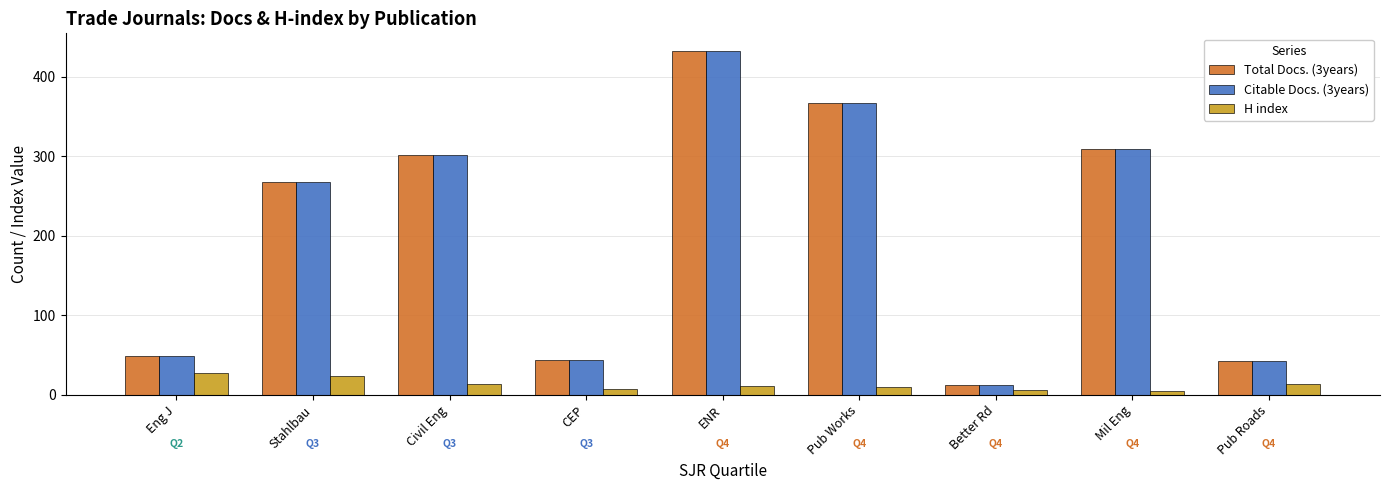

Is the value of H index at Mil Eng greater than the value of Citable Docs. (3years) at CEP?

No